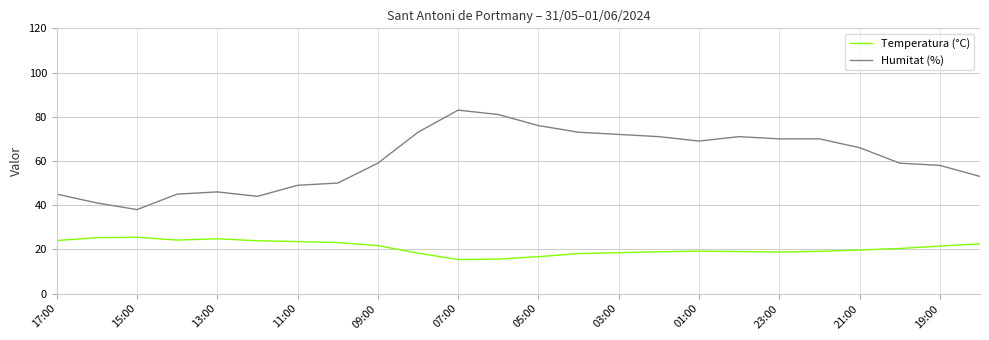

Rank the series by their maximum value, from highest to lowest.

Humitat (%), Temperatura (°C)